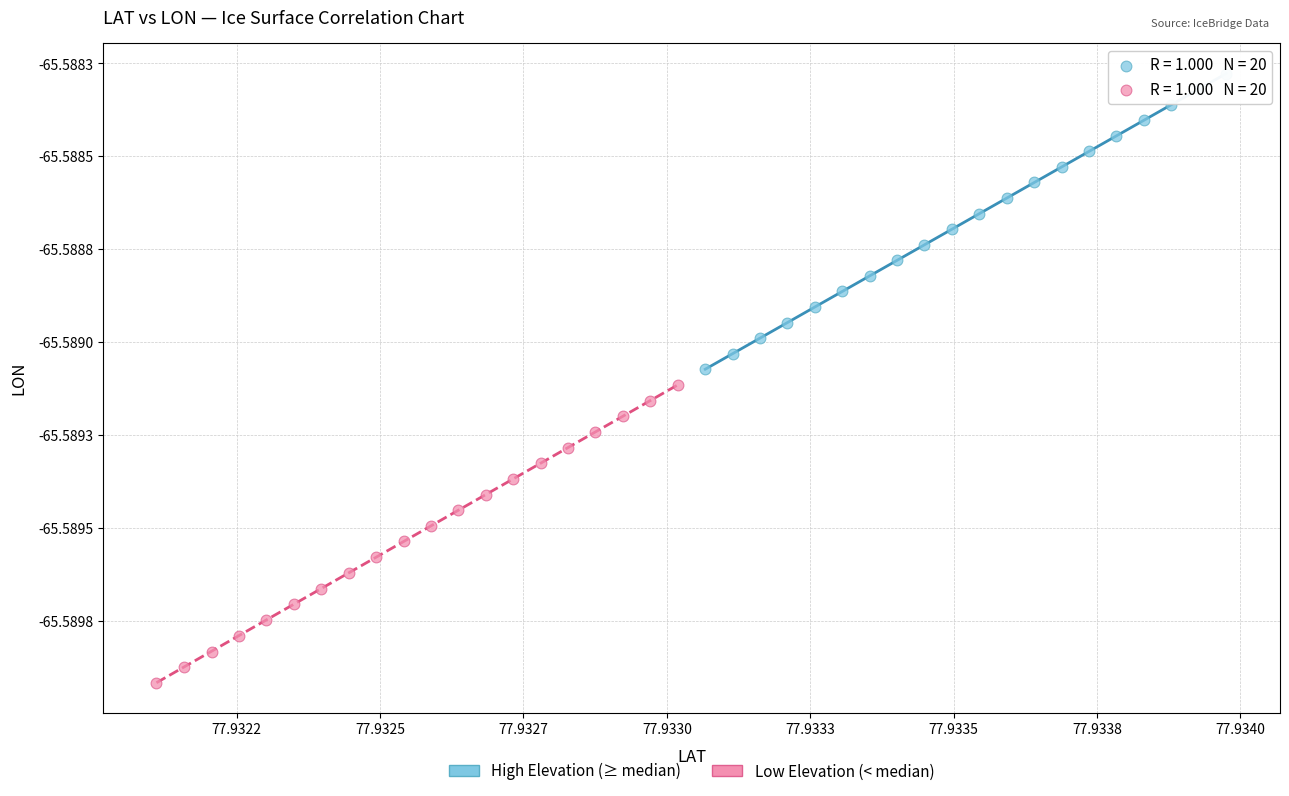

Which series reaches the maximum Y coordinate?

High Elevation (≥ median)